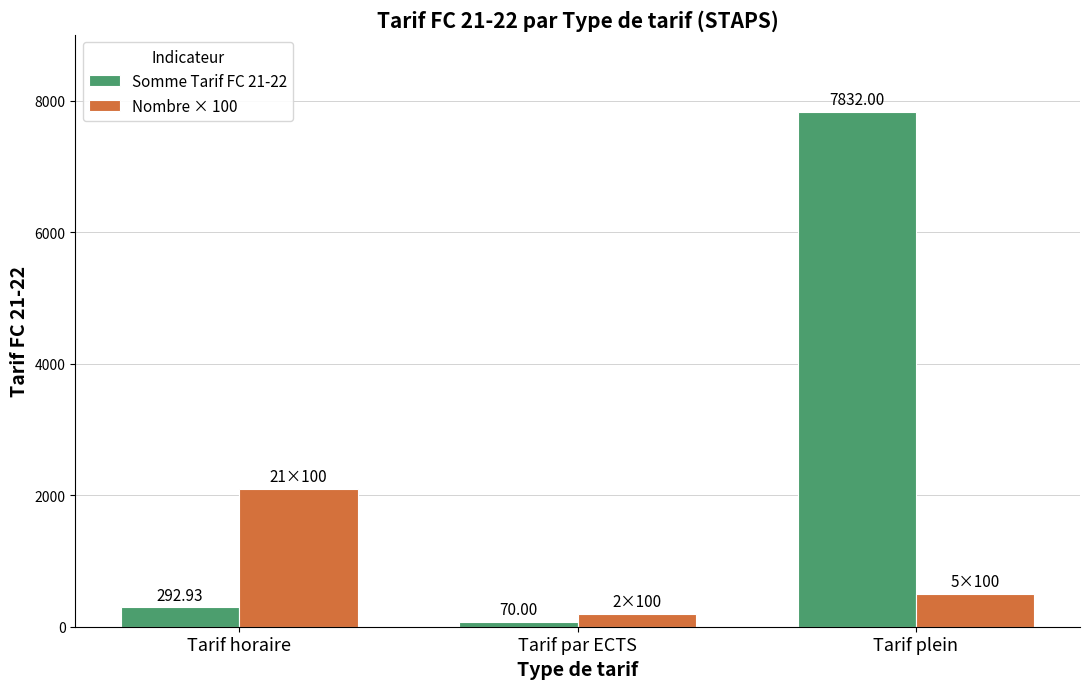

At how many categories does at least one series exceed 4574?

1